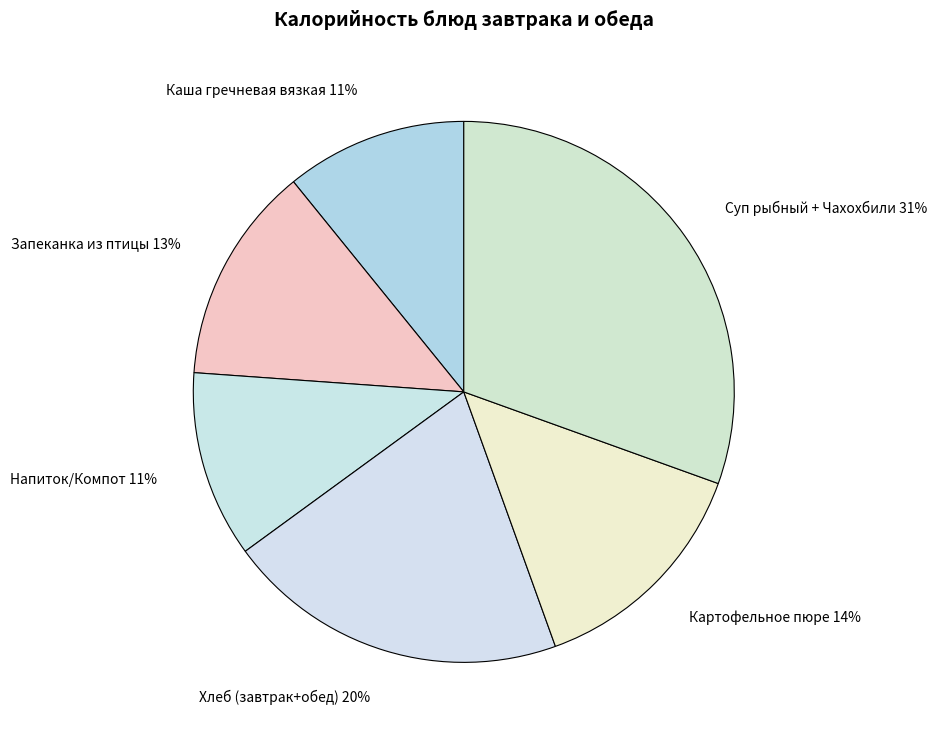

To the nearest percent, what percentage of the pie is Хлеб (завтрак+обед) 20%?

20%